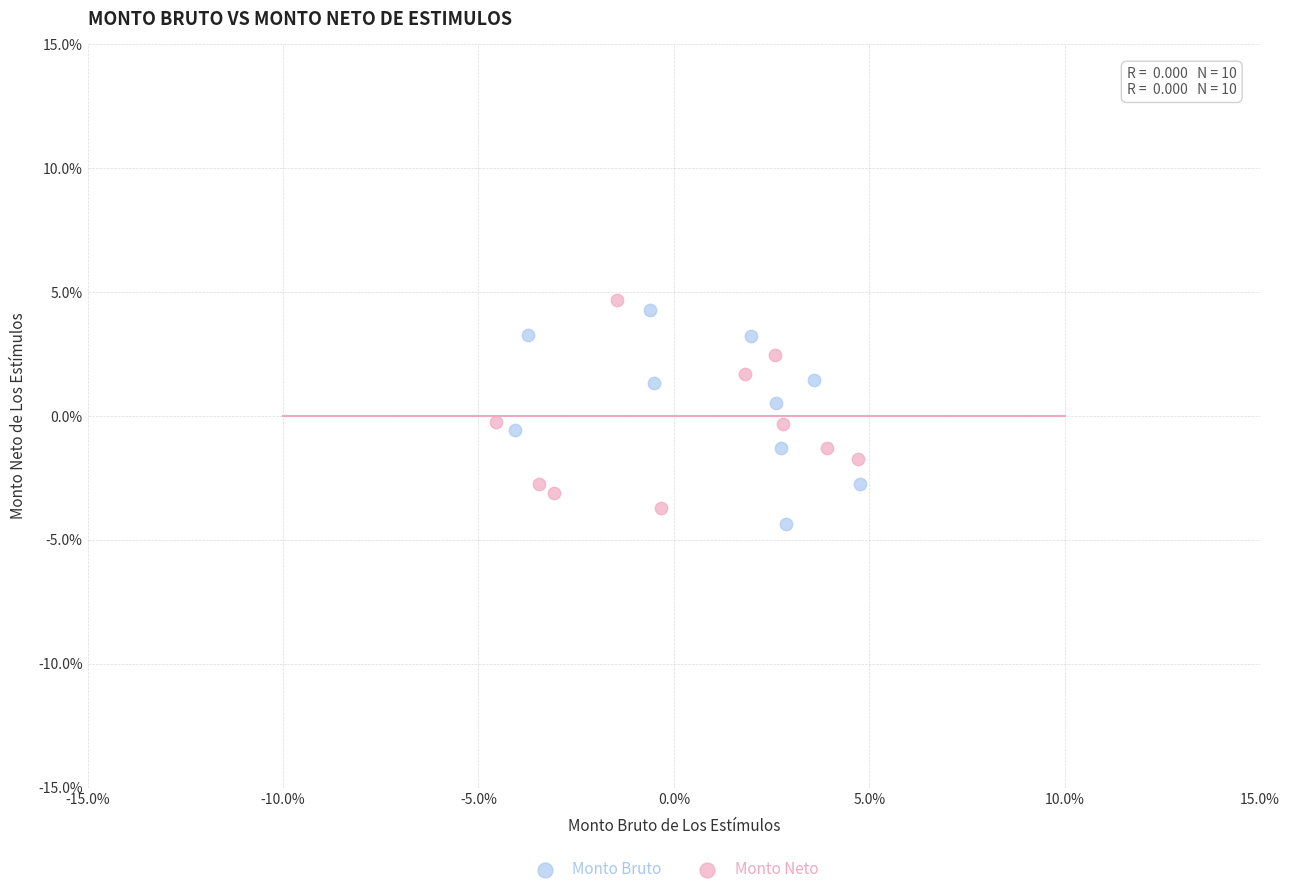

Which series contains the lowest Y value?

Monto Bruto